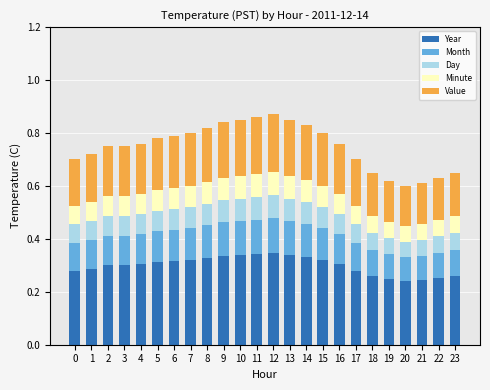

The Year series shows 0.1 at 20. True or false?

False